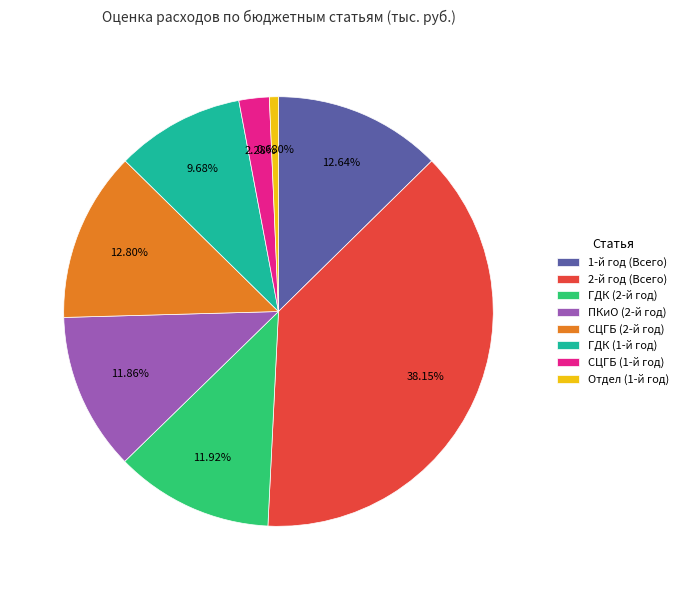

How many slices are in this pie chart?

8